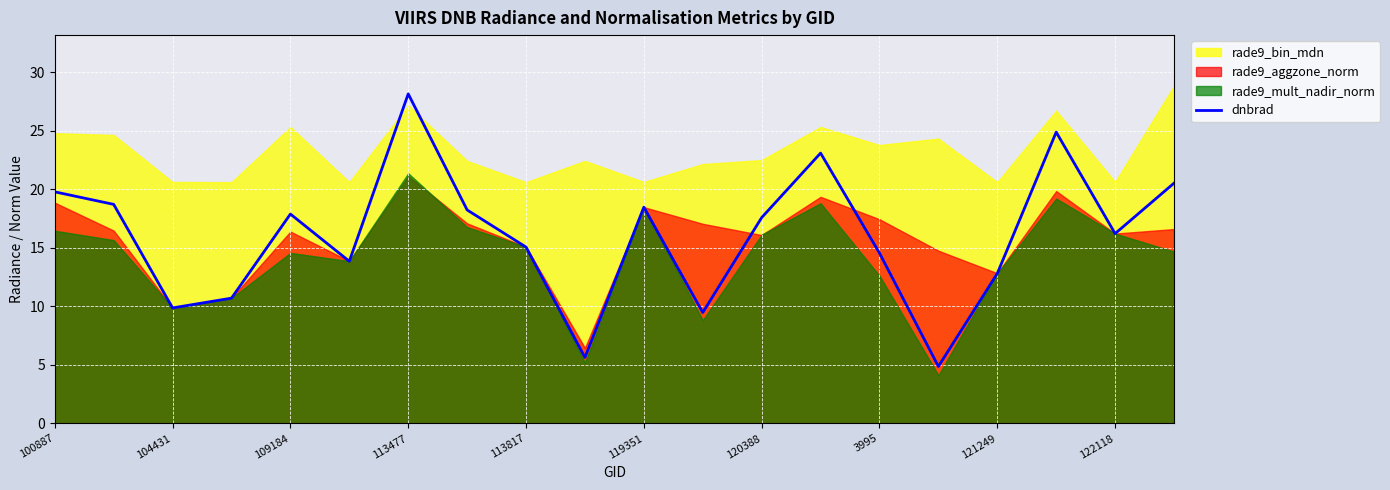

True or false: dnbrad has a value of 12.8 at 121249.

True